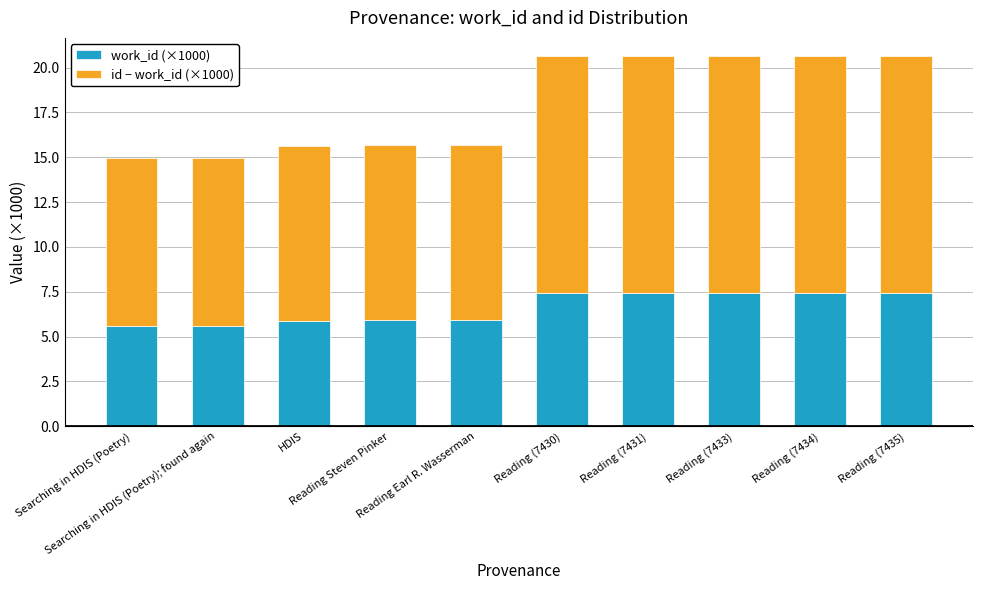

Count the work_id (×1000) values in the range 5 to 7.

5